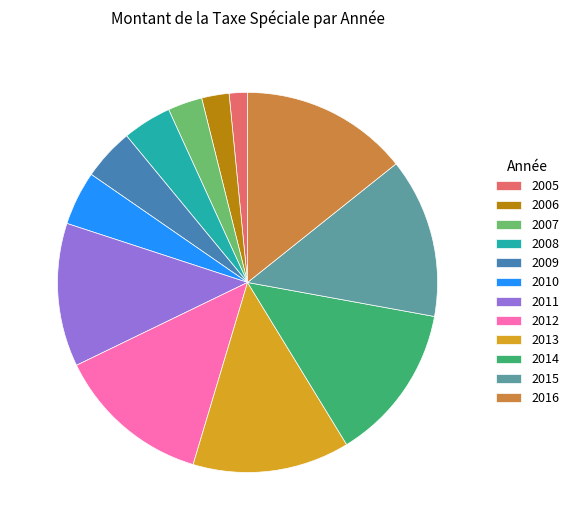

Is the sum of 2005 and 2012 greater than half?

No